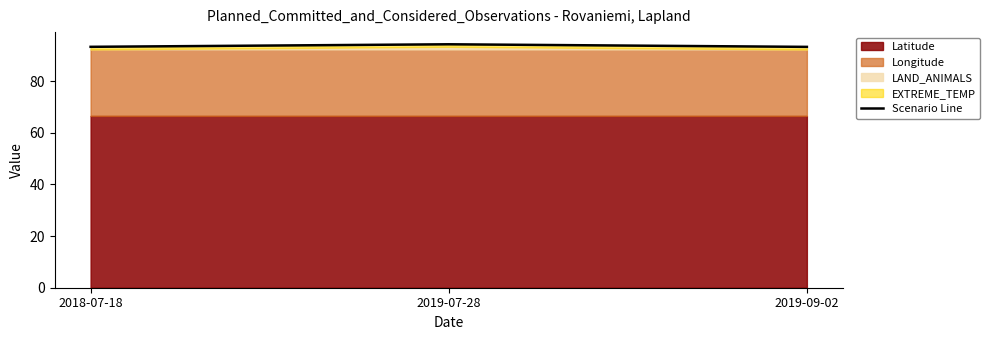

Which category has the highest value across all series?

2019-07-28